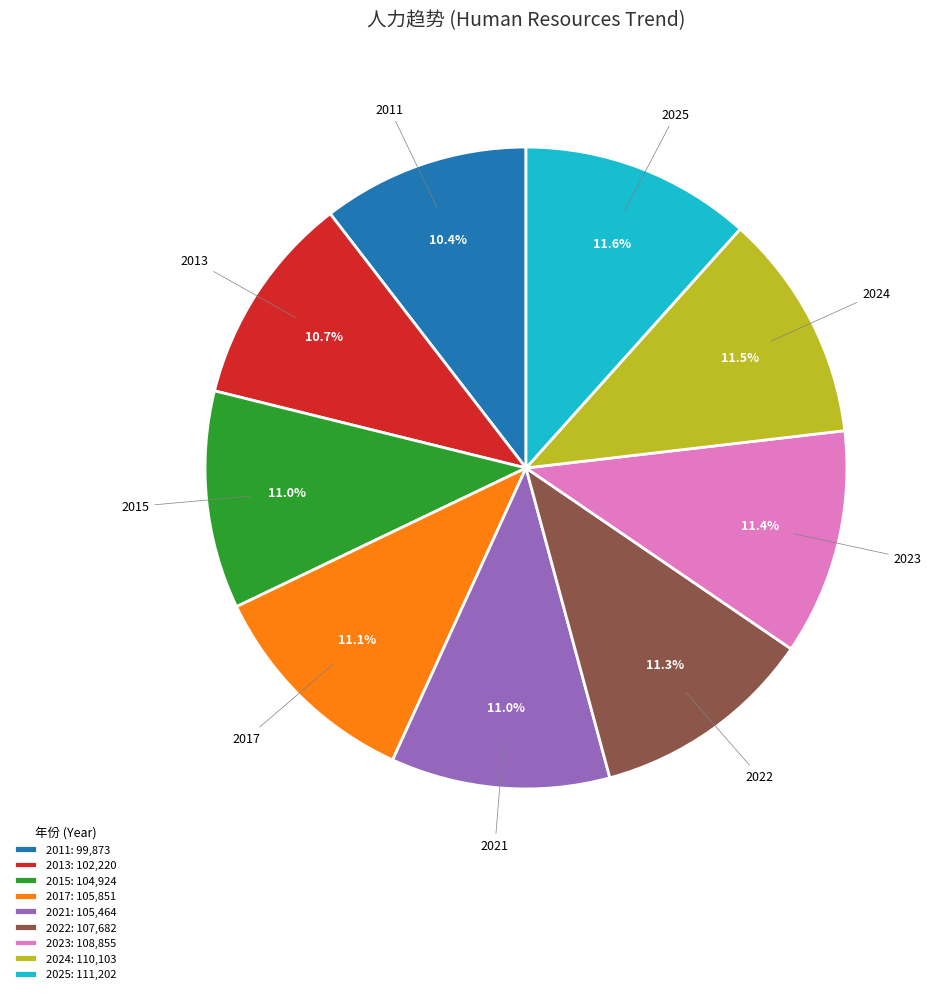

How many slices are in this pie chart?

9